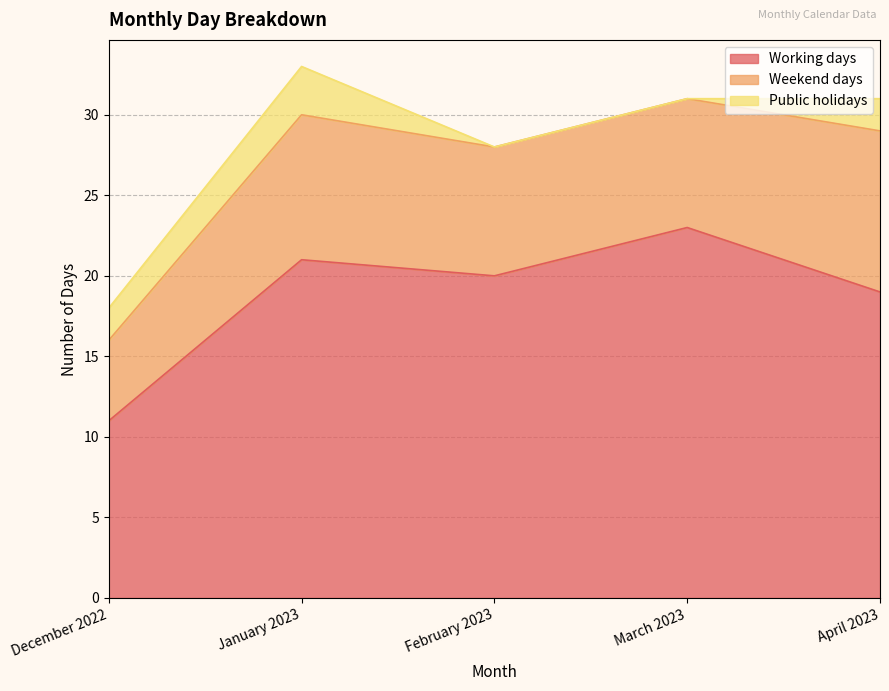

Where does the Weekend days series first go above 8?

January 2023